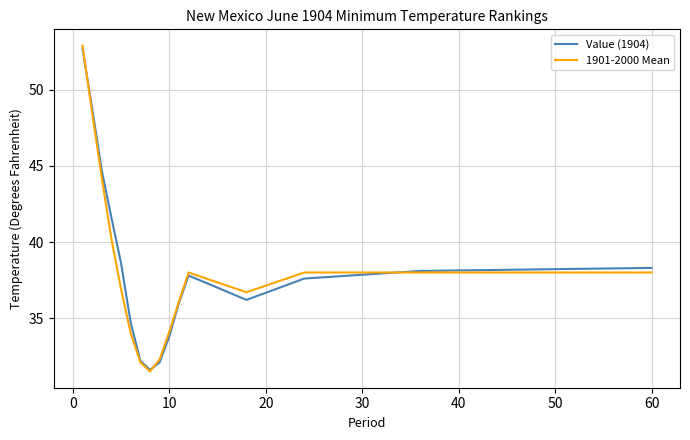

What is the minimum value for 1901-2000 Mean?

31.5